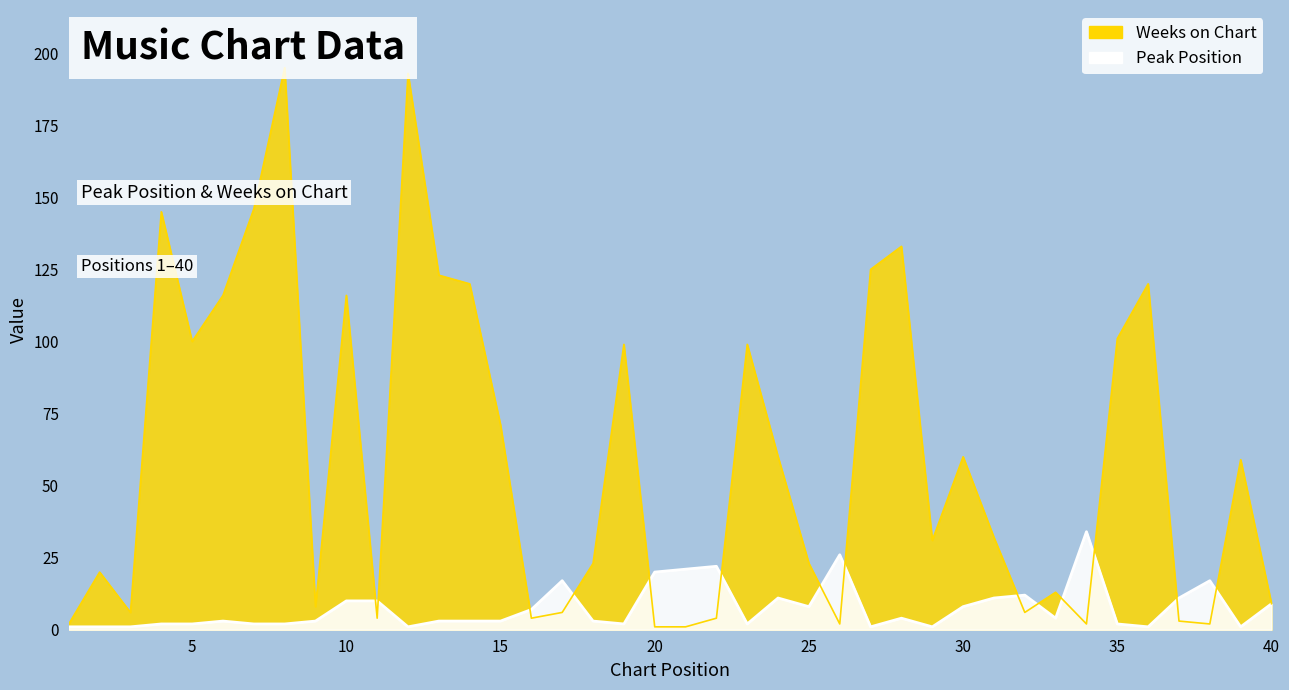

At which category is the sum across all series the highest?

8